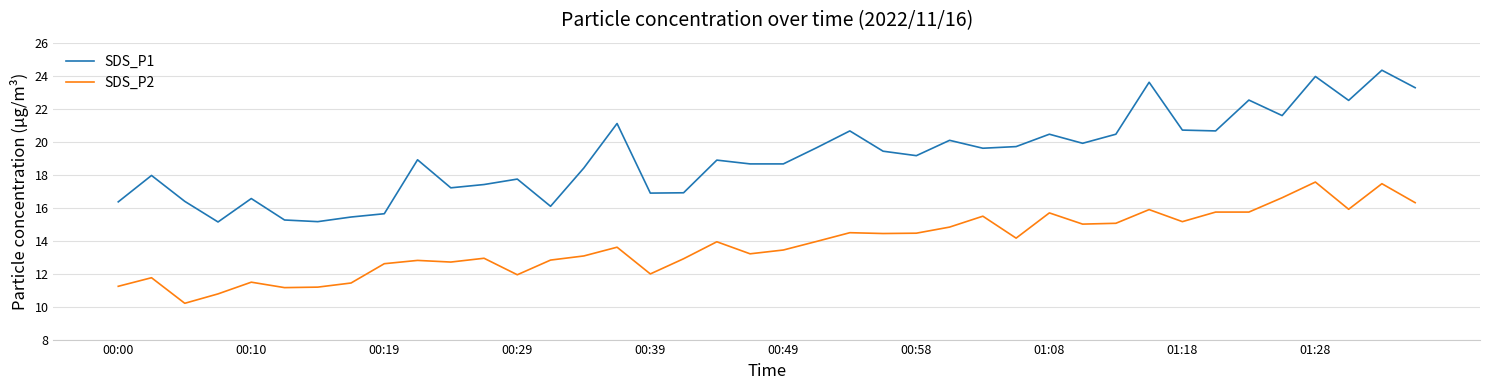

How many lines are shown in the chart?

2